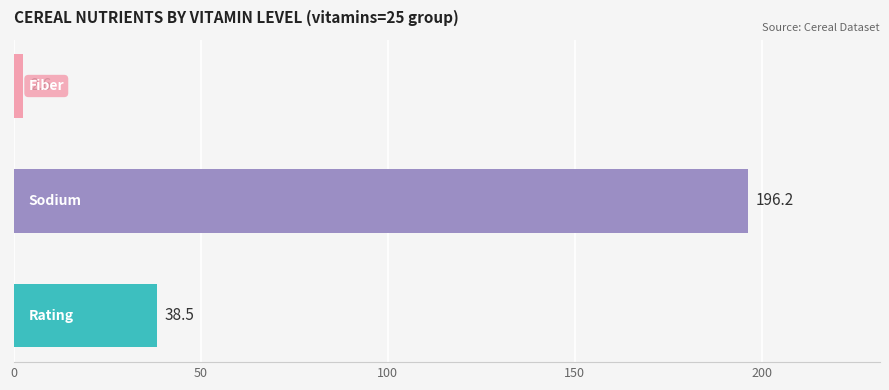

What is the average value?

79.1